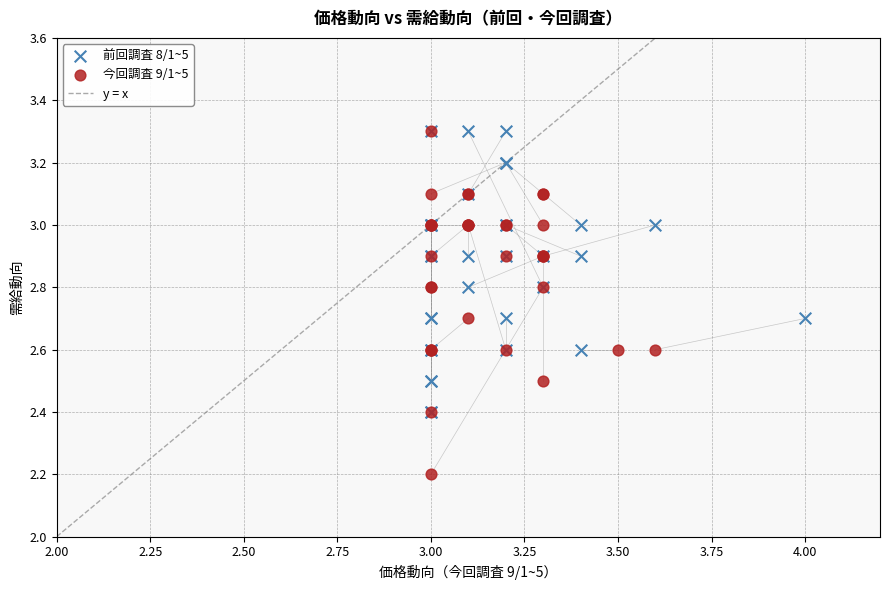

Which series reaches the minimum Y coordinate?

今回調査 9/1~5